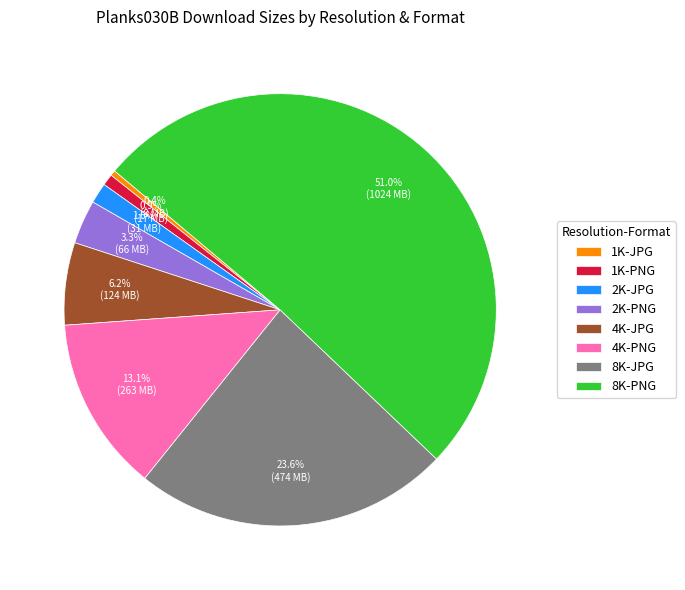

What is the largest slice in the pie chart?

8K-PNG